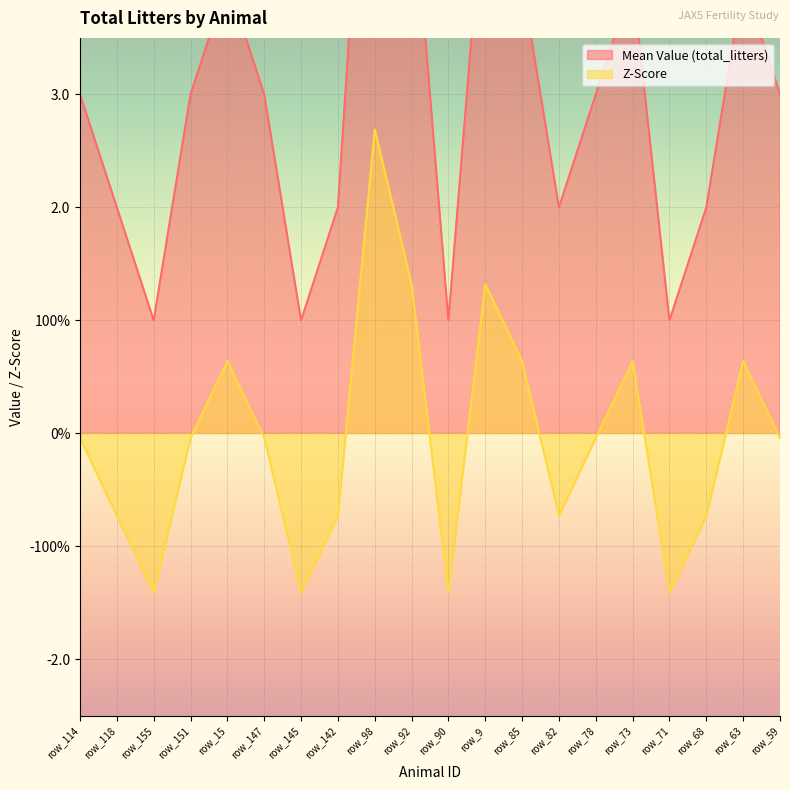

The Z-Score series shows -0.1 at row_114. True or false?

False